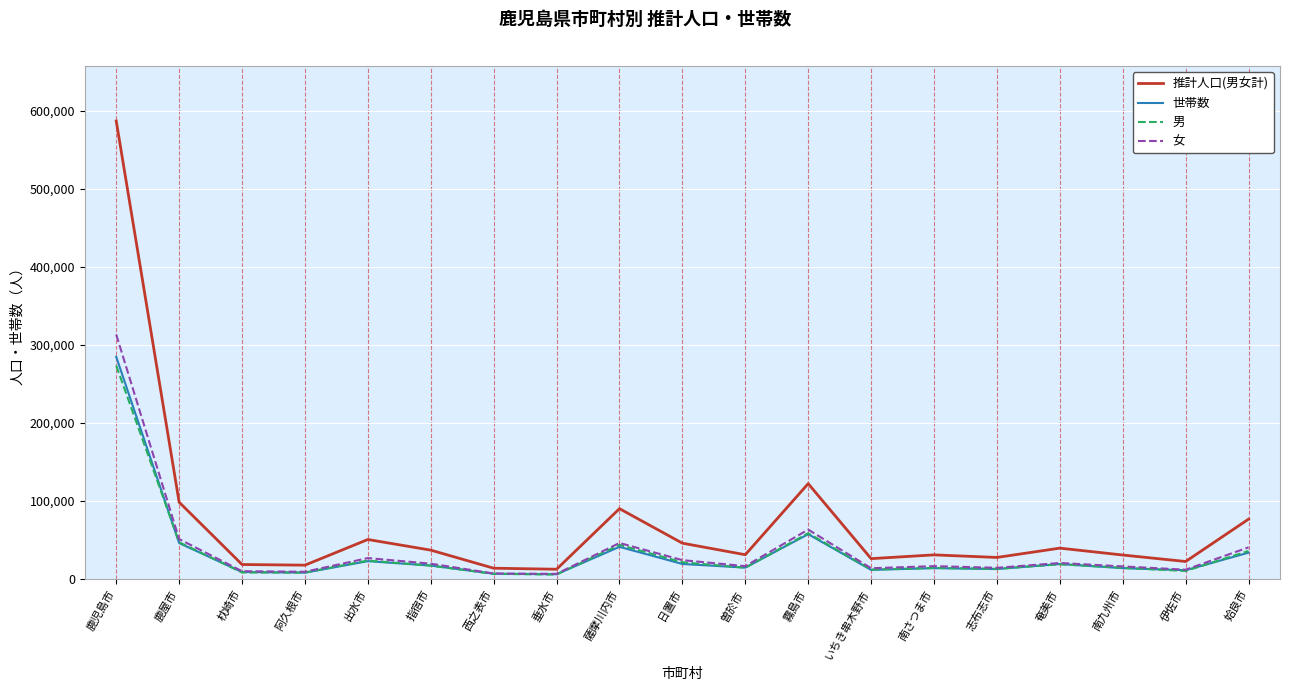

Is the value of 推計人口(男女計) at 指宿市 greater than the value of 男 at 伊佐市?

Yes